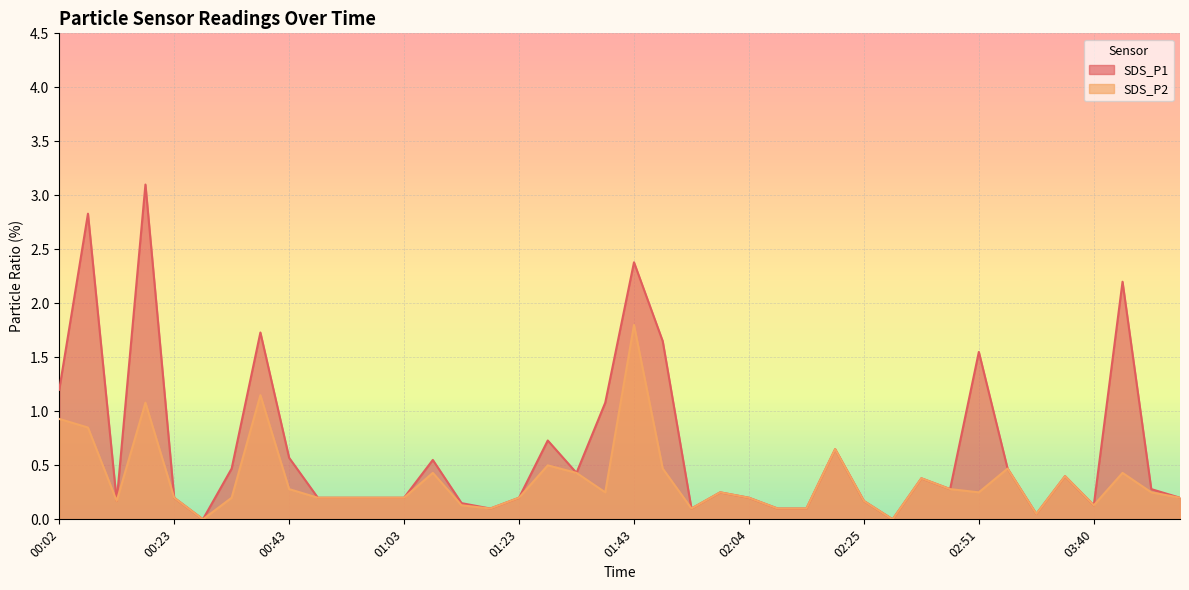

Is it true that SDS_P1 equals 0.2 at 03:55?

True